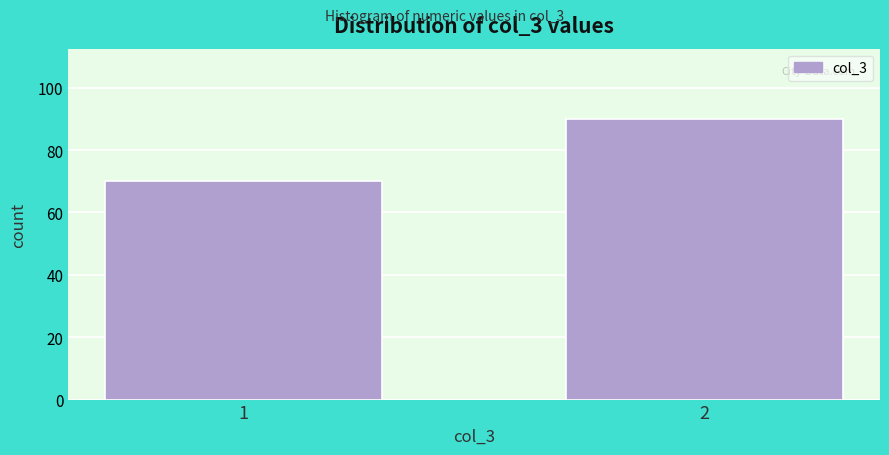

Reading right to left, list all the values displayed in this chart.

90	70